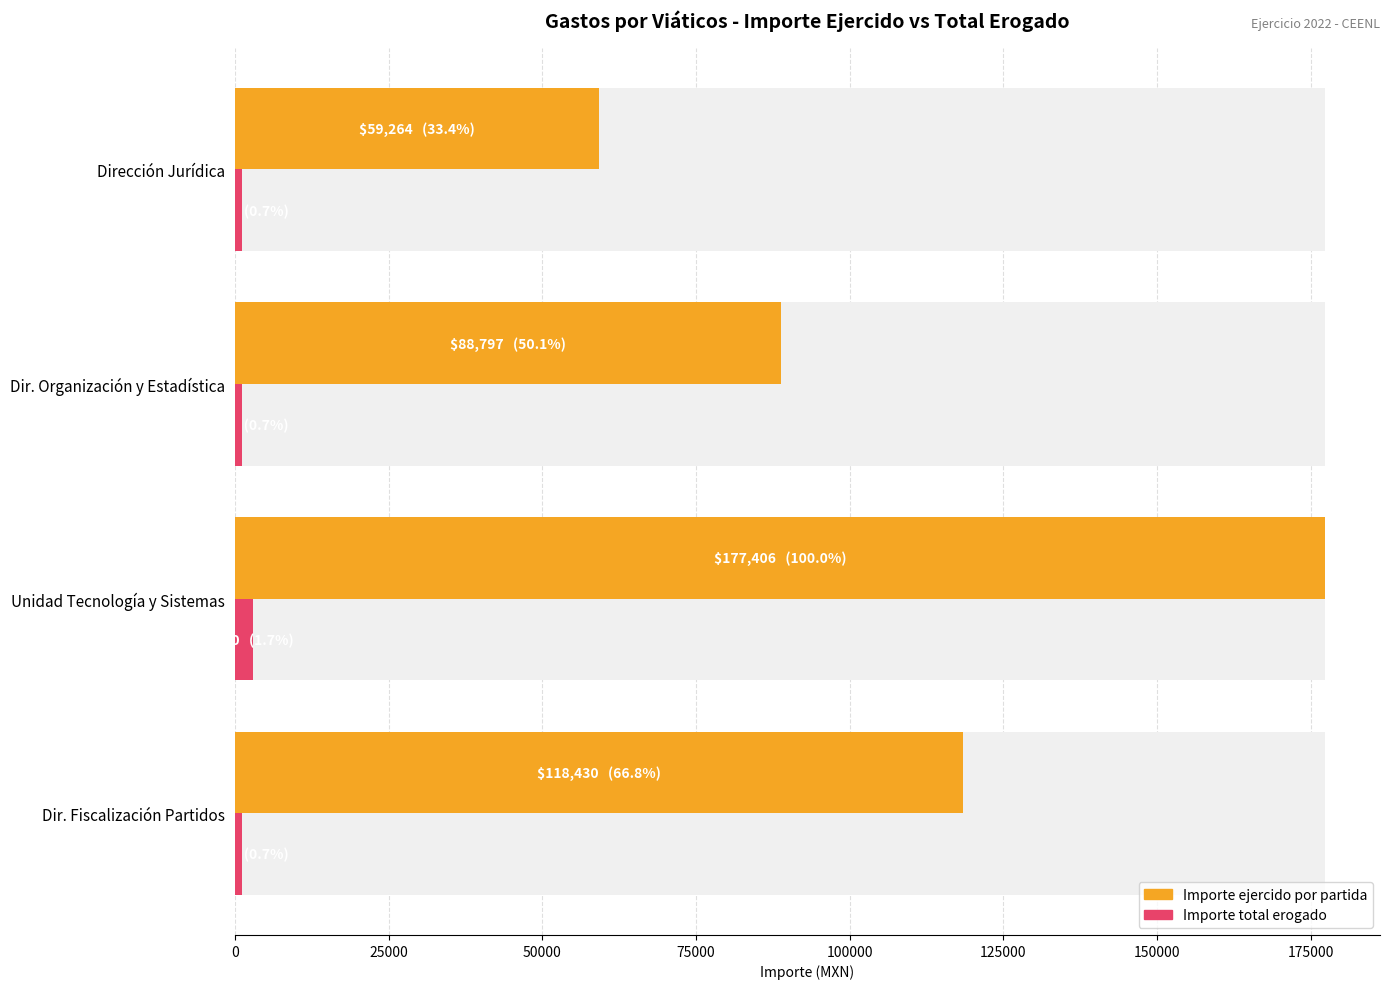

Between Dir. Organización y Estadística and Dirección Jurídica, which series saw the biggest shift?

Importe ejercido por partida